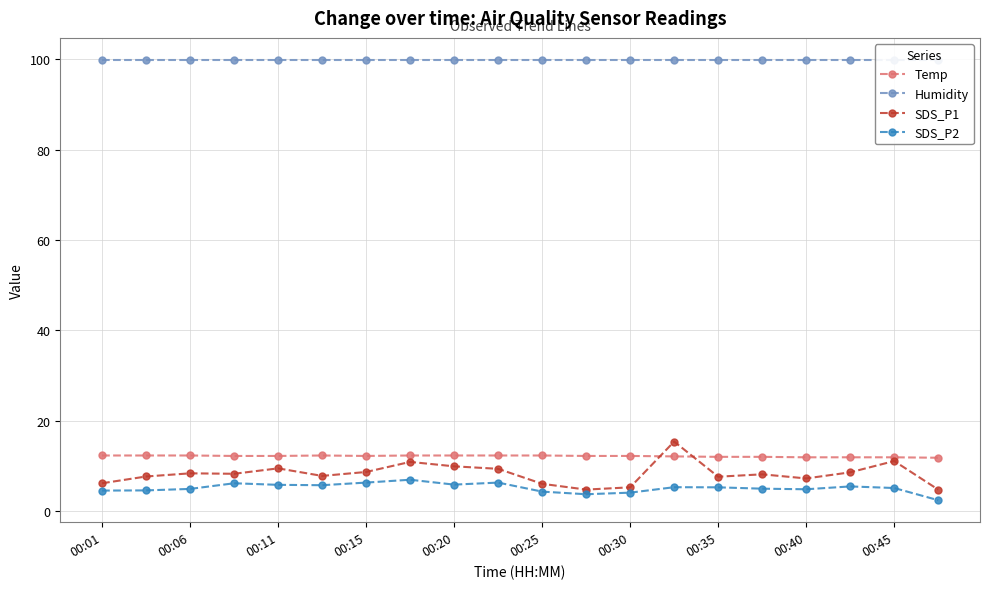

Count the number of data series in this chart.

4